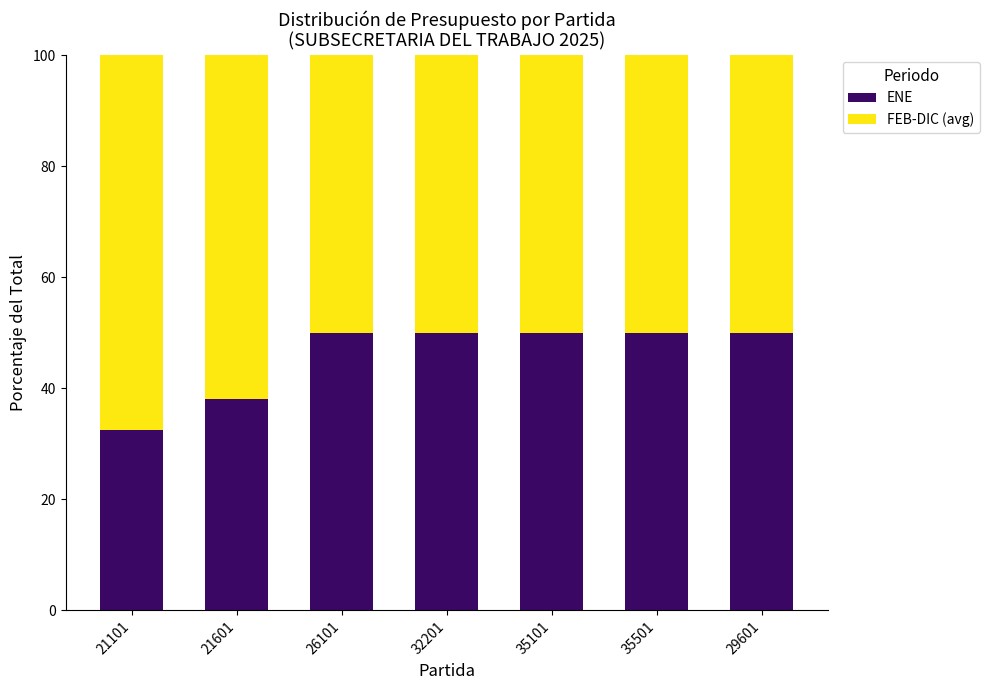

The value of ENE at 21601 is 38.0. True or false?

True